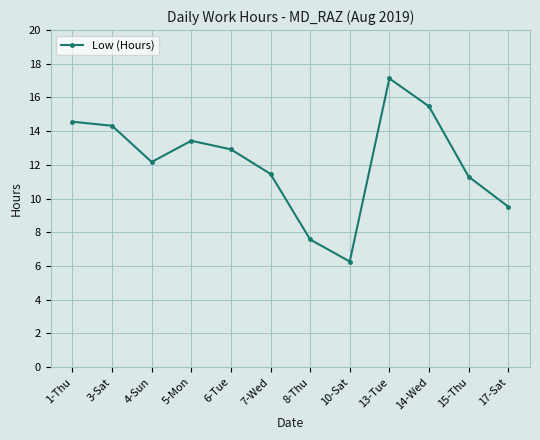

What value does the data have at 3-Sat?

14.3